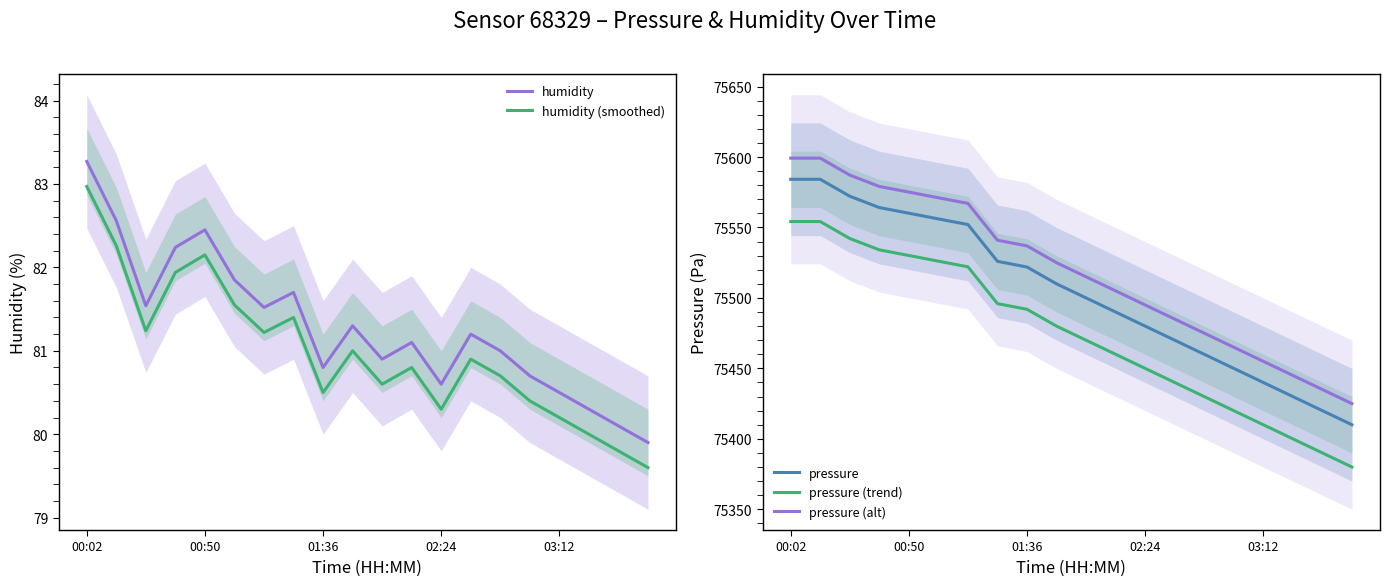

At which category does the chart reach its peak across all series?

00:02